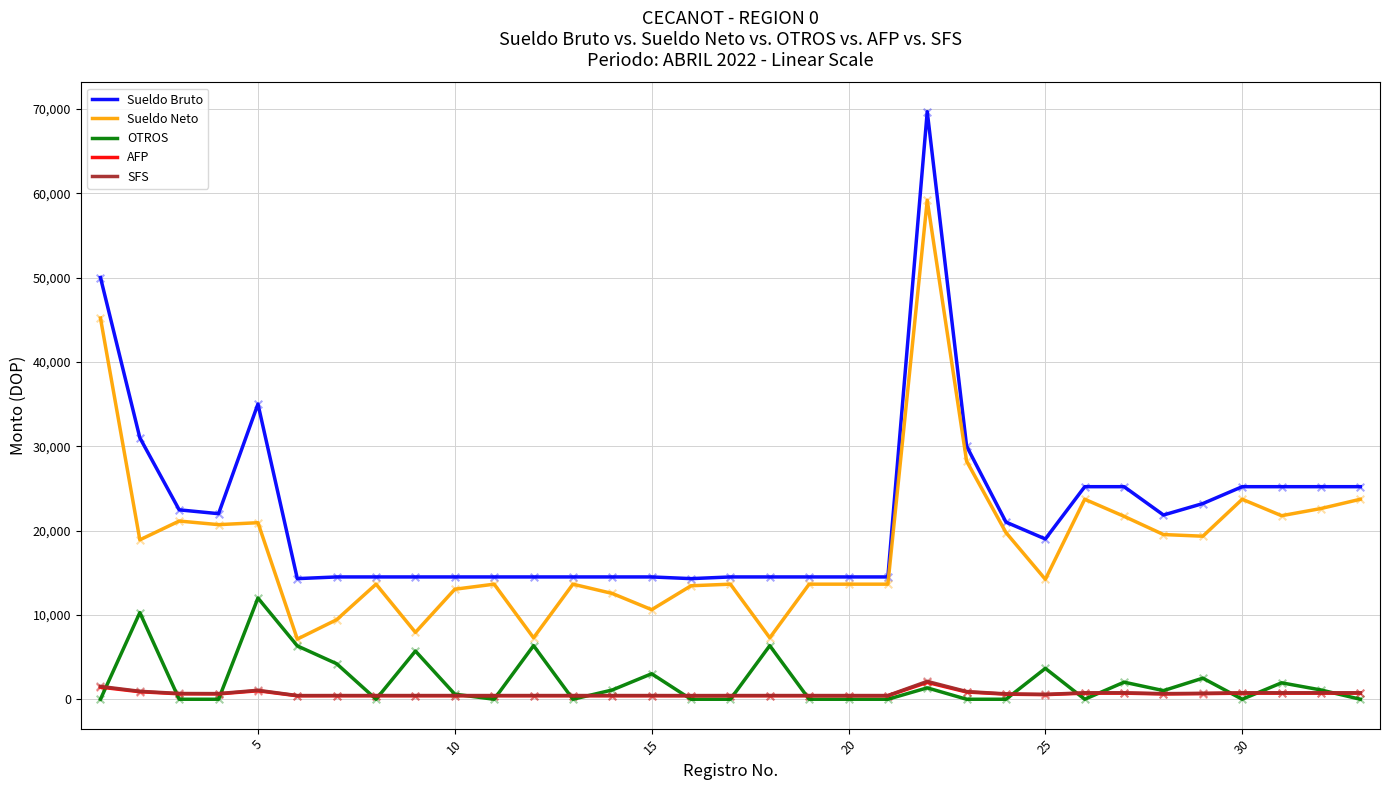

True or false: Sueldo Bruto and OTROS cross at least once.

False